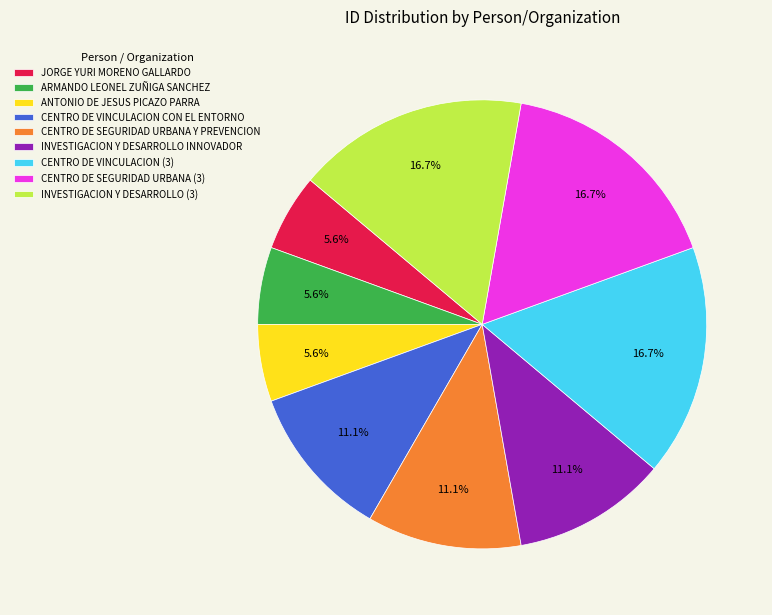

What is the ratio of the value at INVESTIGACION Y DESARROLLO INNOVADOR to the value at CENTRO DE SEGURIDAD URBANA (3)?

0.7